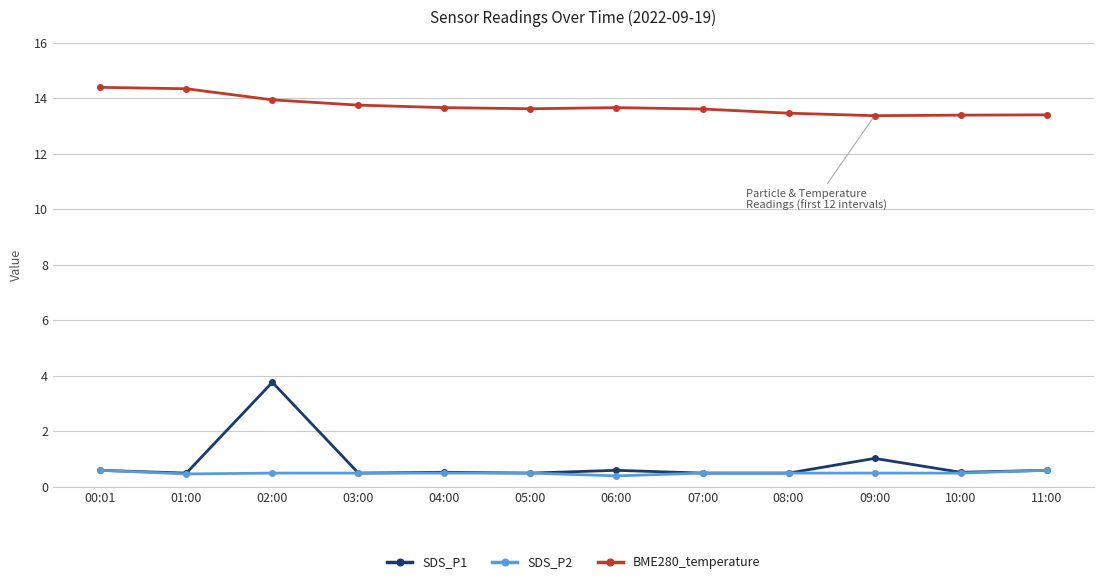

What is the minimum value for SDS_P1?

0.5